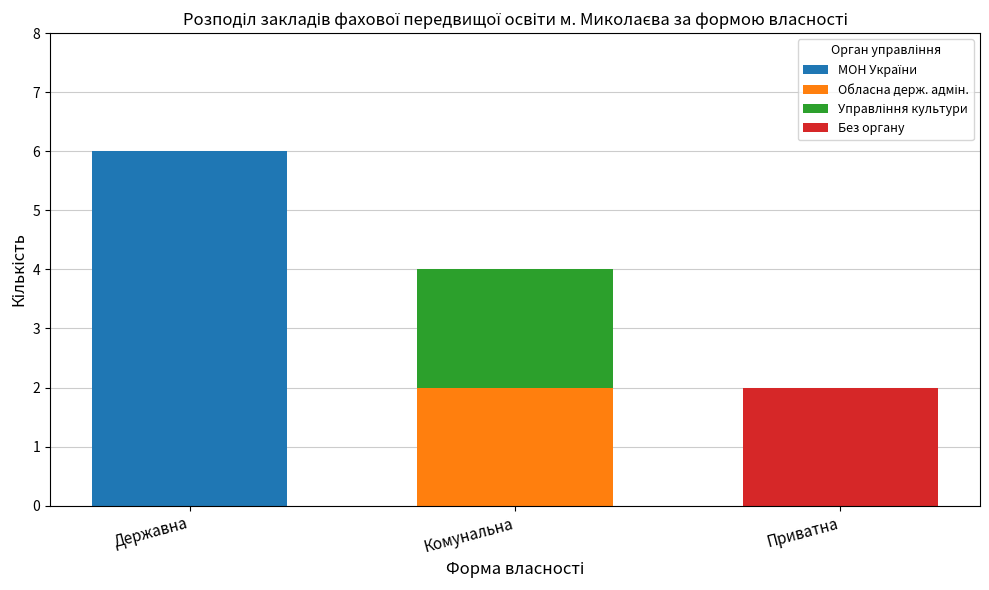

At which category is the sum across all series the highest?

Державна